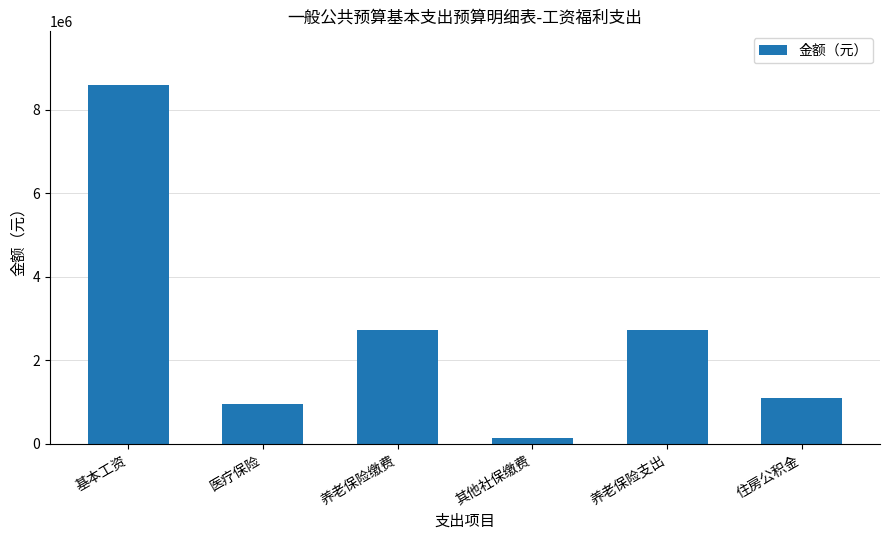

Reading left to right, extract all data points from this chart.

8587572.0	954795.2	2727986.4	137178.4	2727986.4	1091194.6